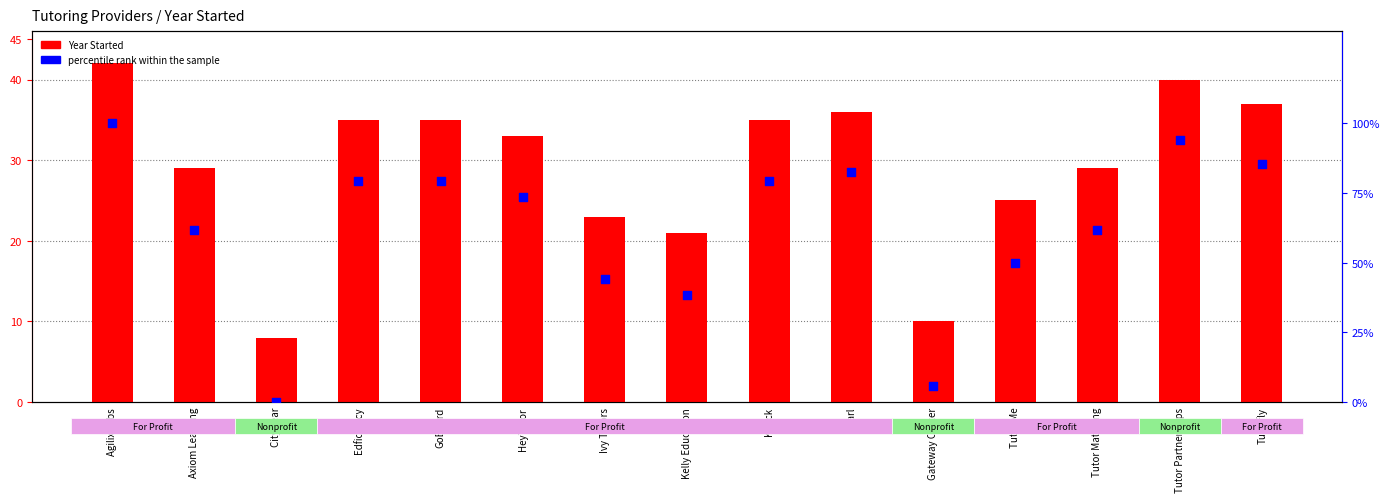

Which series has the largest Y range (max minus min)?

percentile rank within the sample